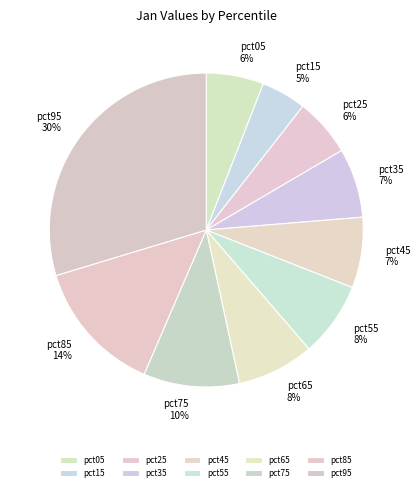

To the nearest percent, what percentage of the pie is pct55?

8%